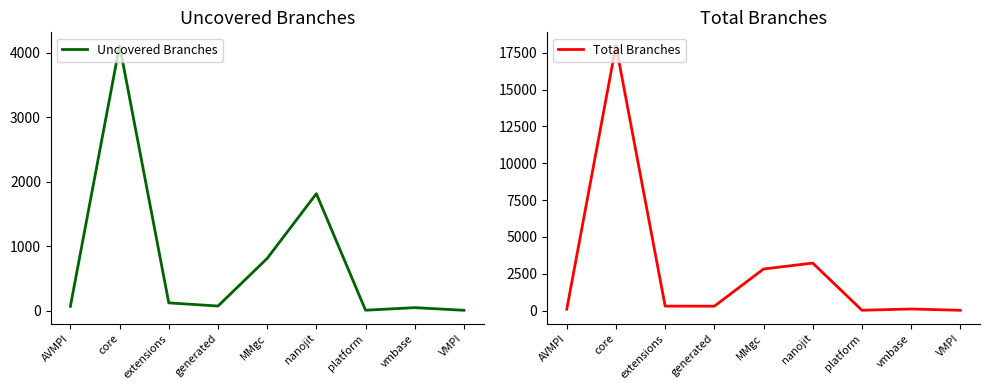

What is the average value of the Uncovered Branches series?

785